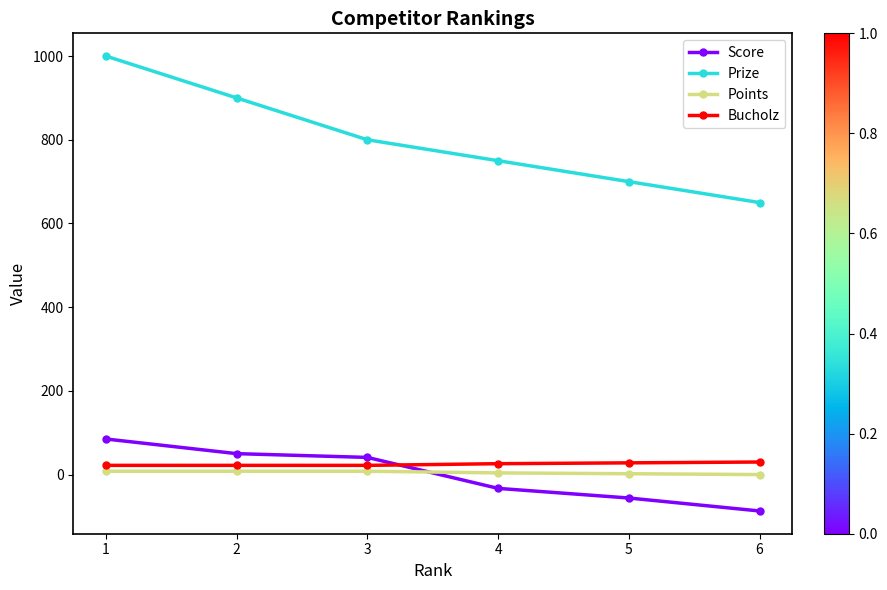

What are all the series names shown in the legend?

Score, Prize, Points, Bucholz